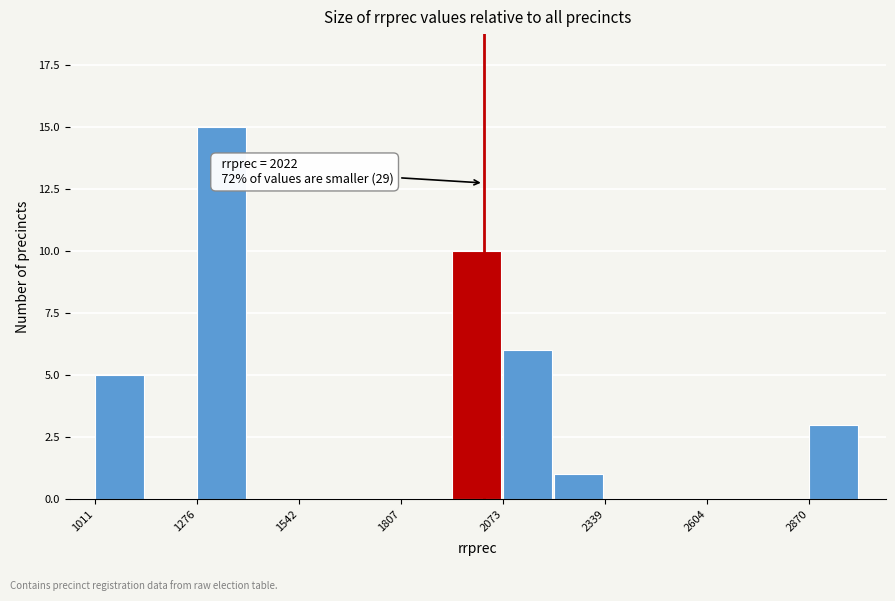

Read against the x-axis, roughly where is the centre of the tallest bar?

1350